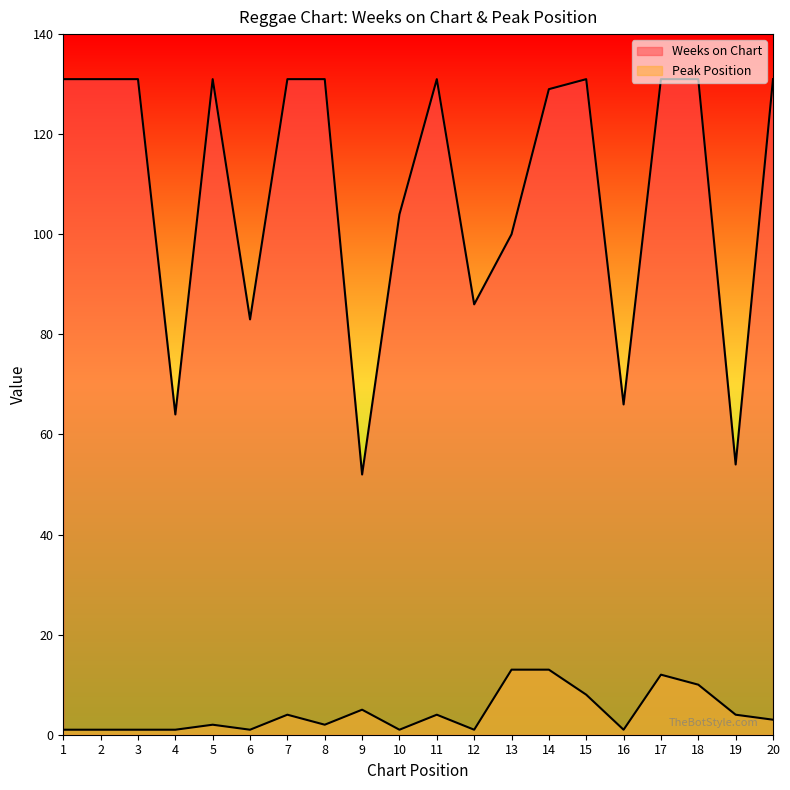

Is it true that Peak Position equals 3 at 20?

True